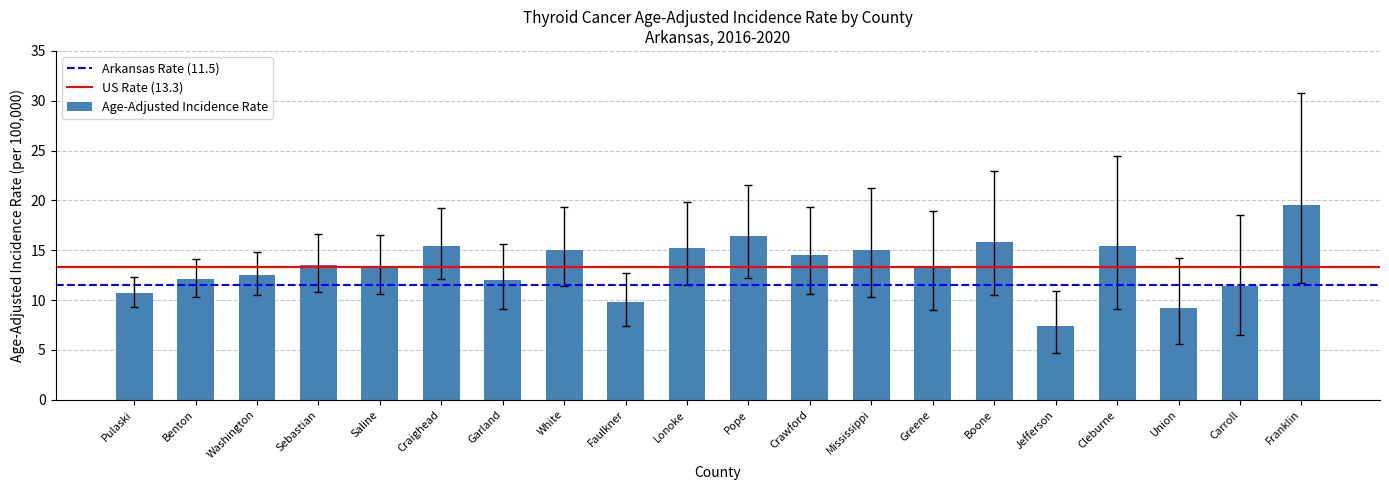

What is the average value?

13.4